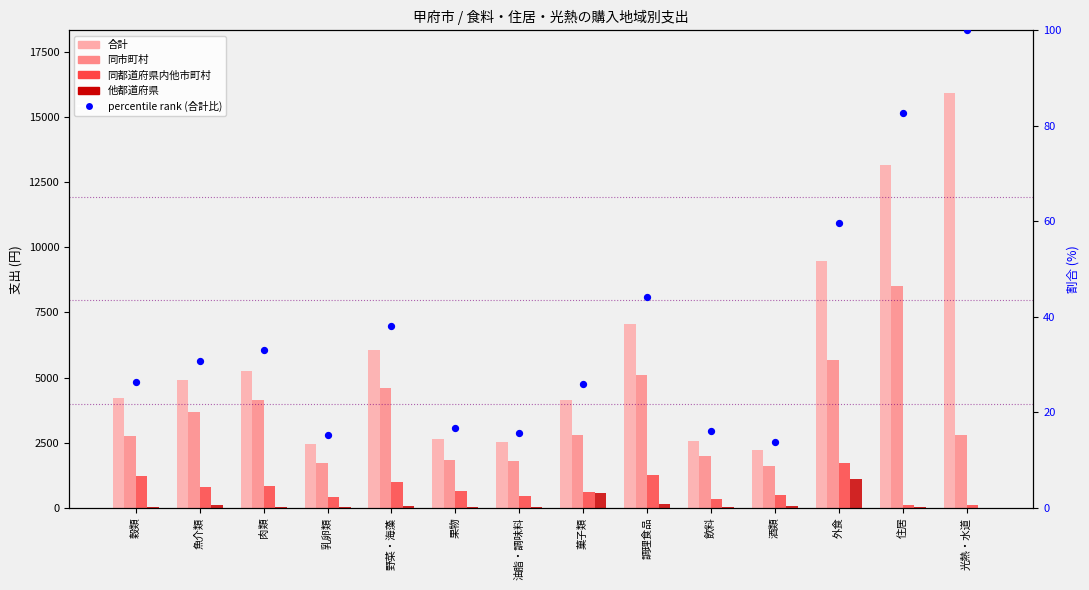

What is the total value across all series at 酒類?

4376.8